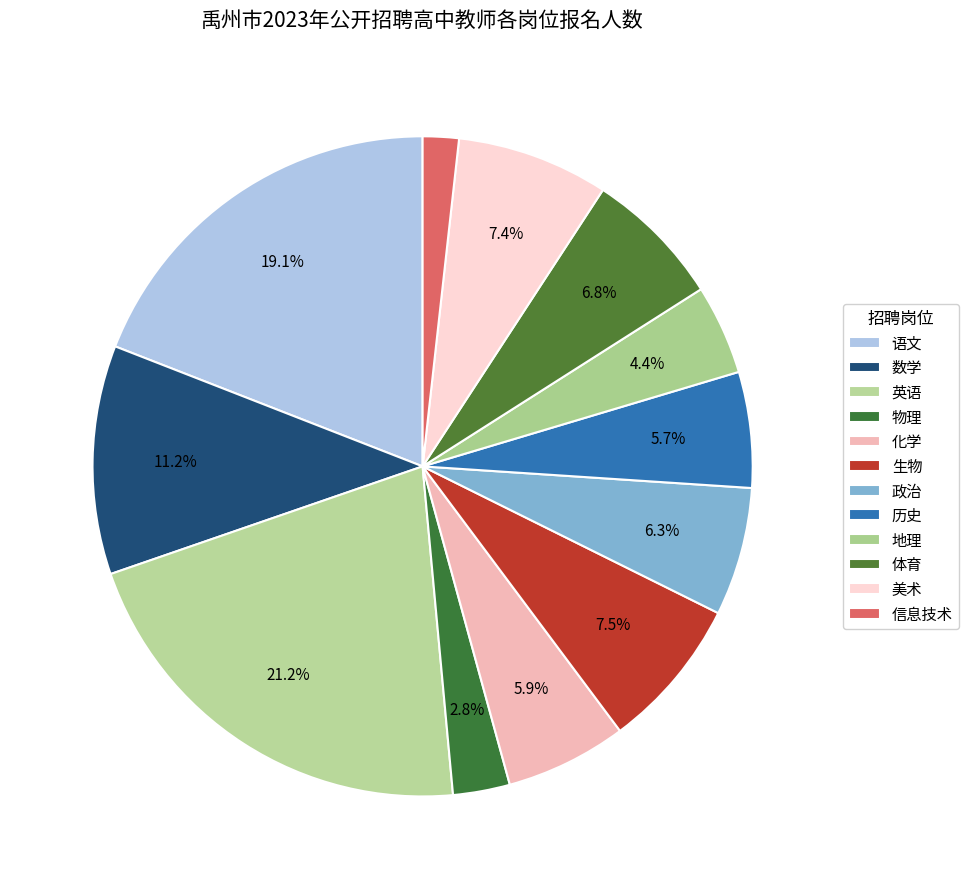

Combined, do 历史 and 地理 account for over 50%?

No